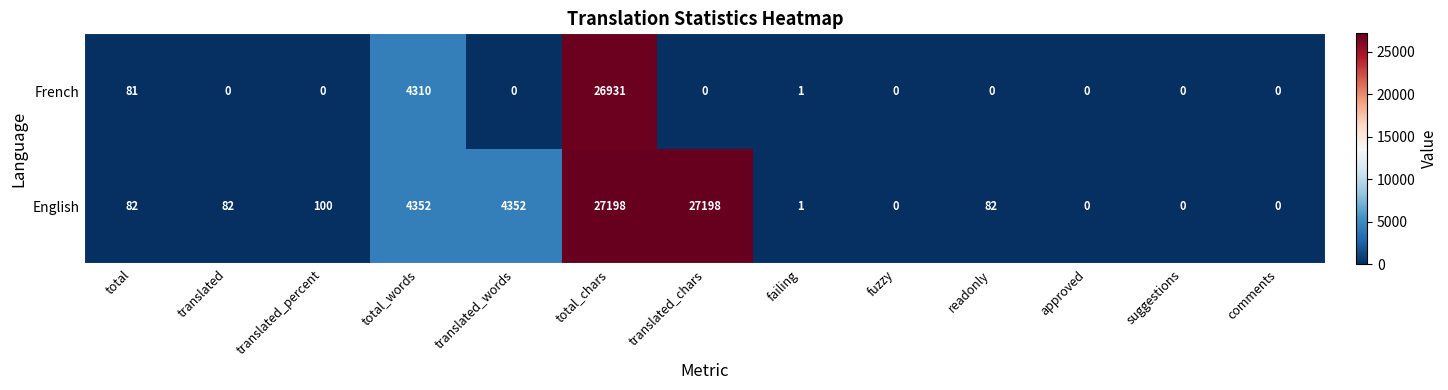

How many categories are shown in the chart?

13